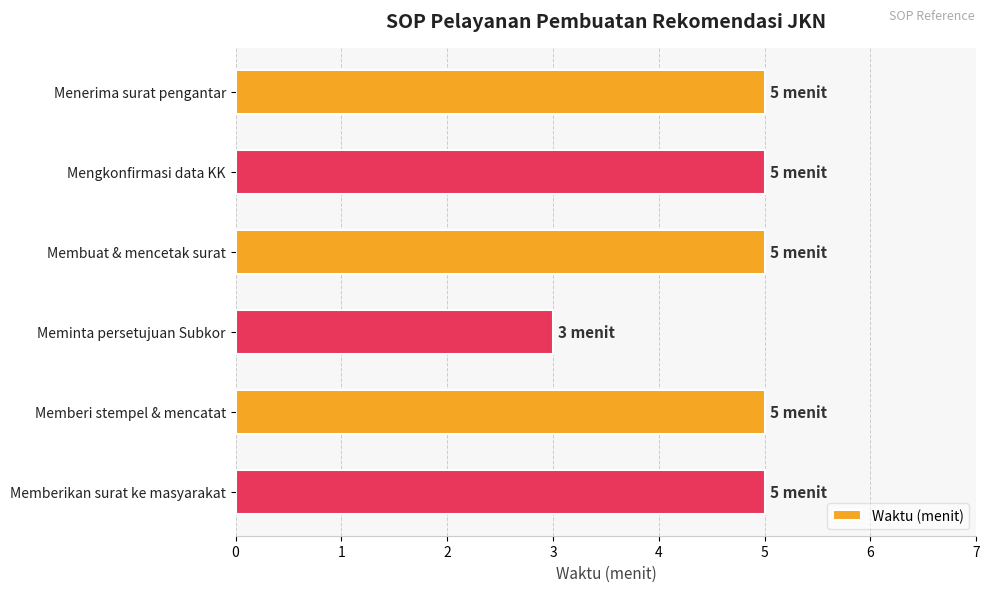

True or false: the data shows 5 at Memberikan surat ke masyarakat.

True